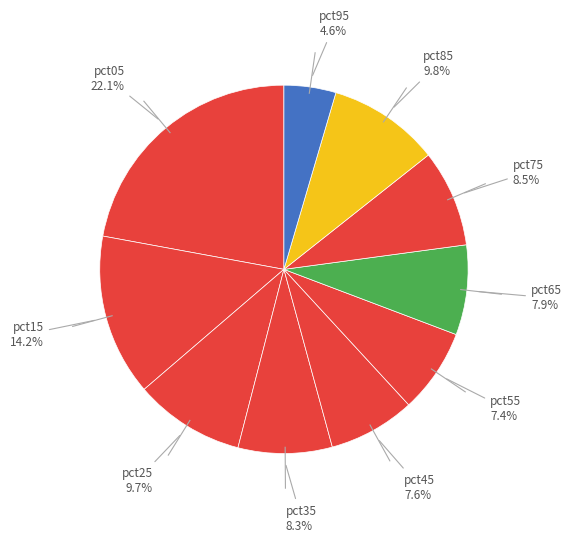

How many segments does this pie chart have?

10